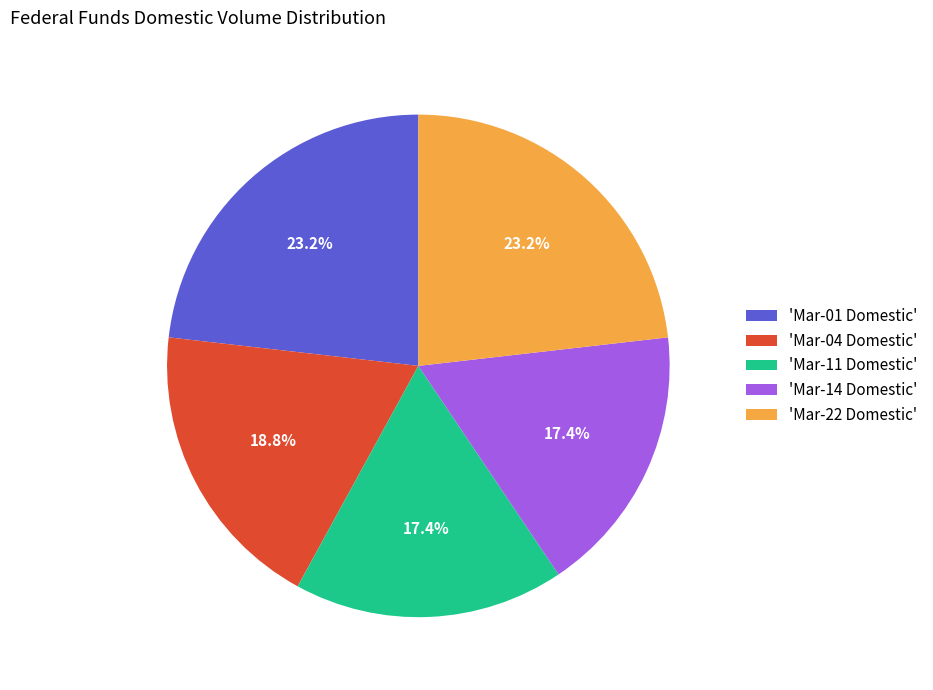

Is the sum of 'Mar-11 Domestic' and 'Mar-14 Domestic' greater than half?

No